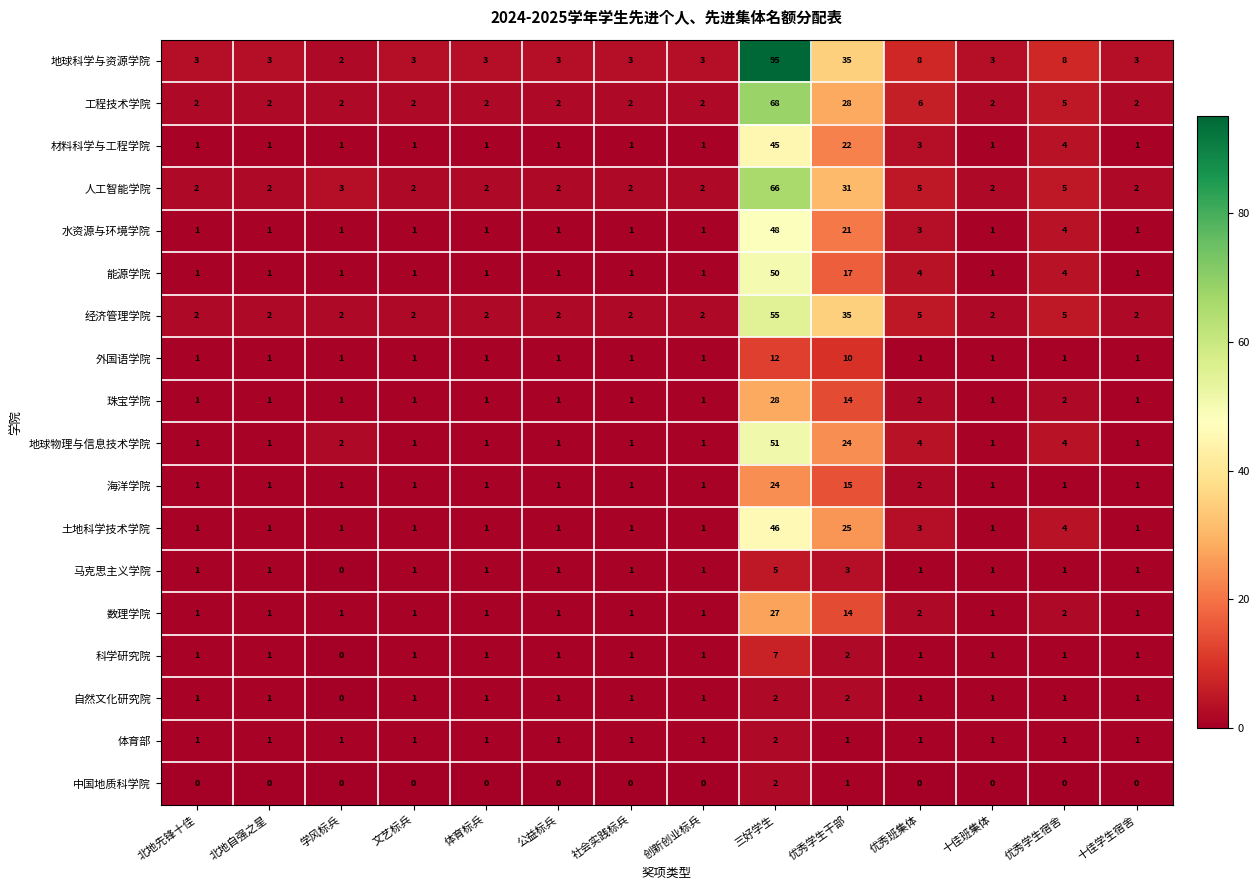

Which series changed the most between 体育标兵 and 优秀学生宿舍?

地球科学与资源学院